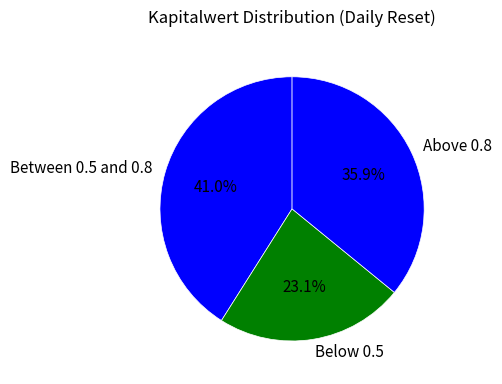

Which slice is the largest?

Between 0.5 and 0.8